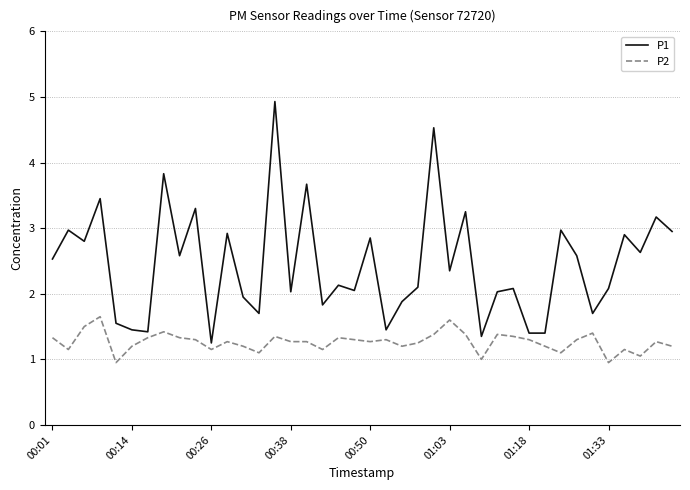

What is the maximum value for P1?

4.9